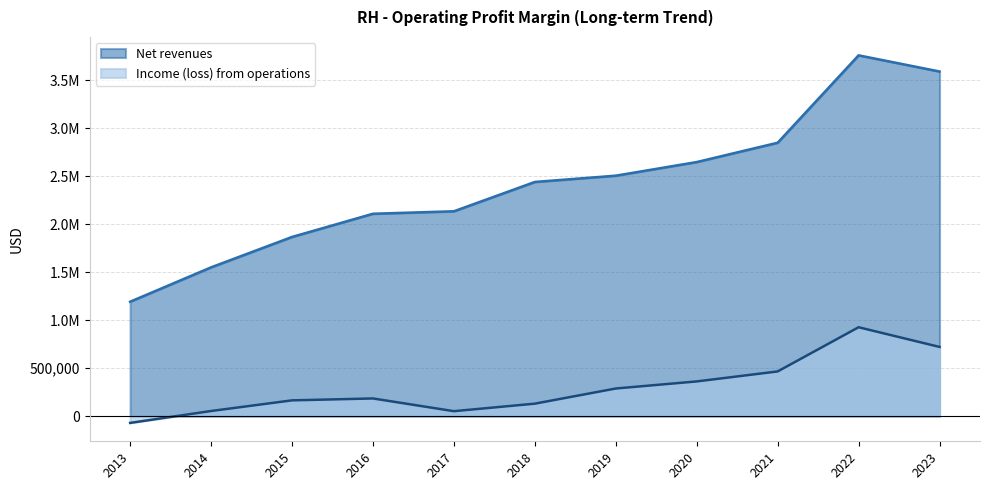

What are all the series names shown in the legend?

Net revenues, Income (loss) from operations